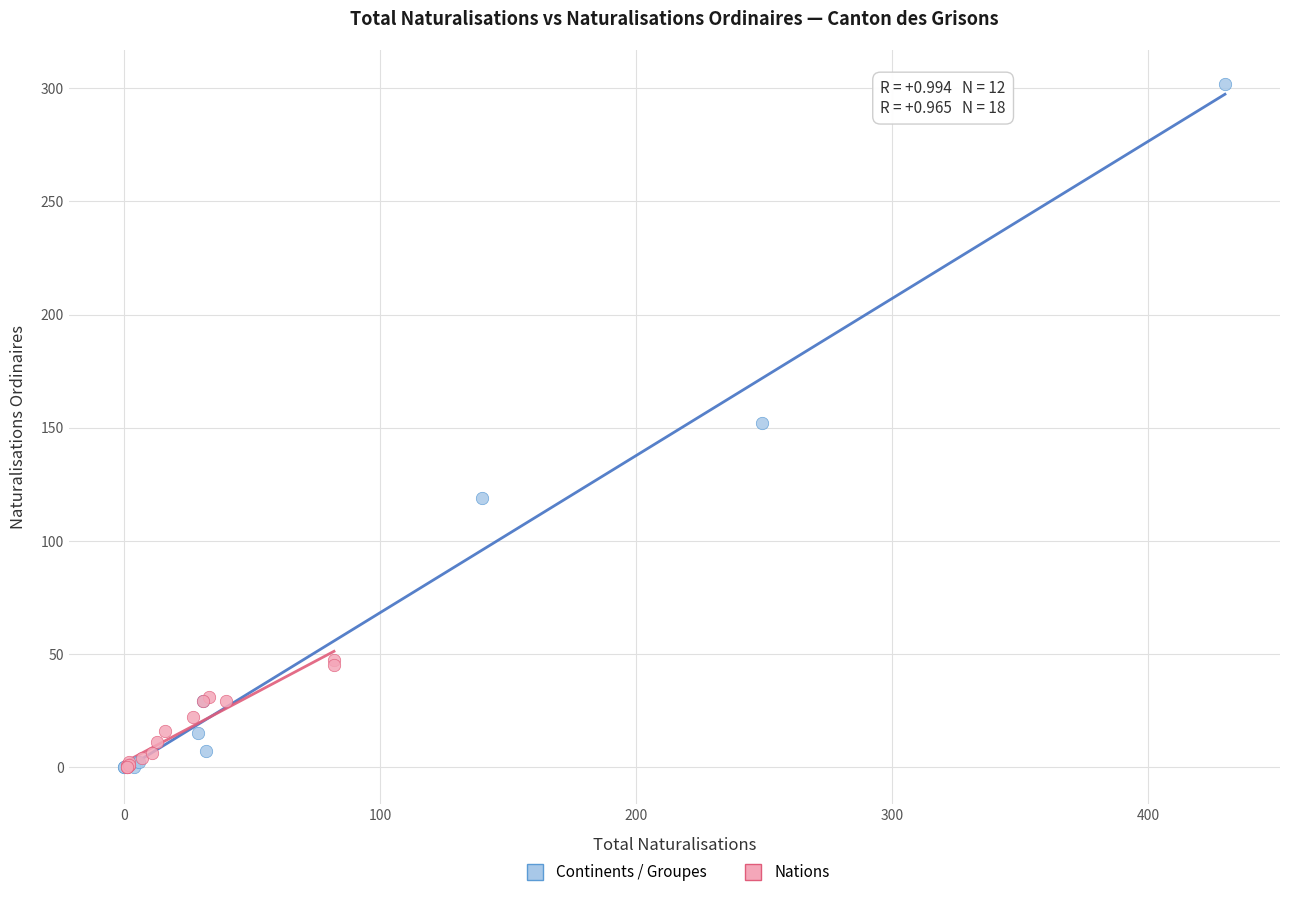

What are all the series names shown in the legend?

Continents / Groupes, Nations